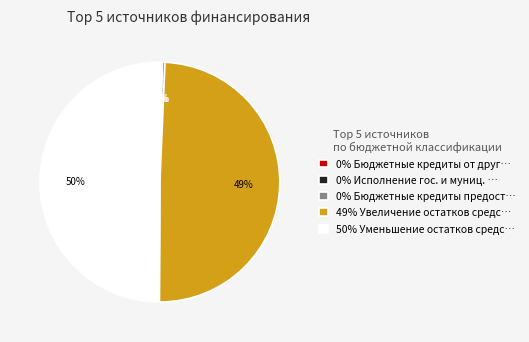

What is the largest slice in the pie chart?

50% Уменьшение остатков средс…